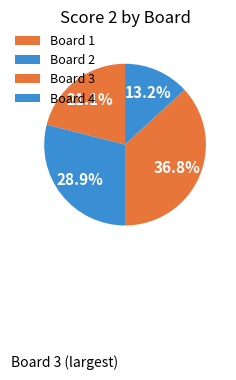

Is Board 4 the majority of the pie?

No